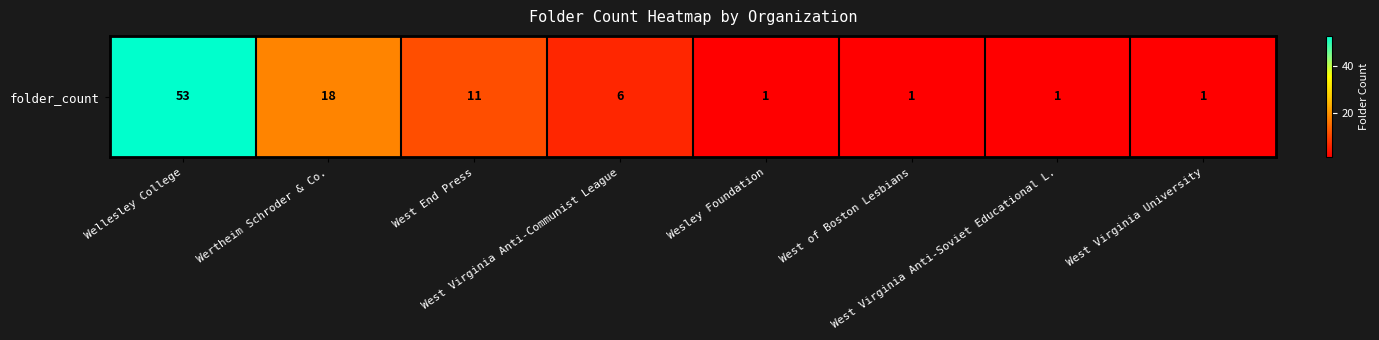

Is it true that the value at West End Press is 11?

True